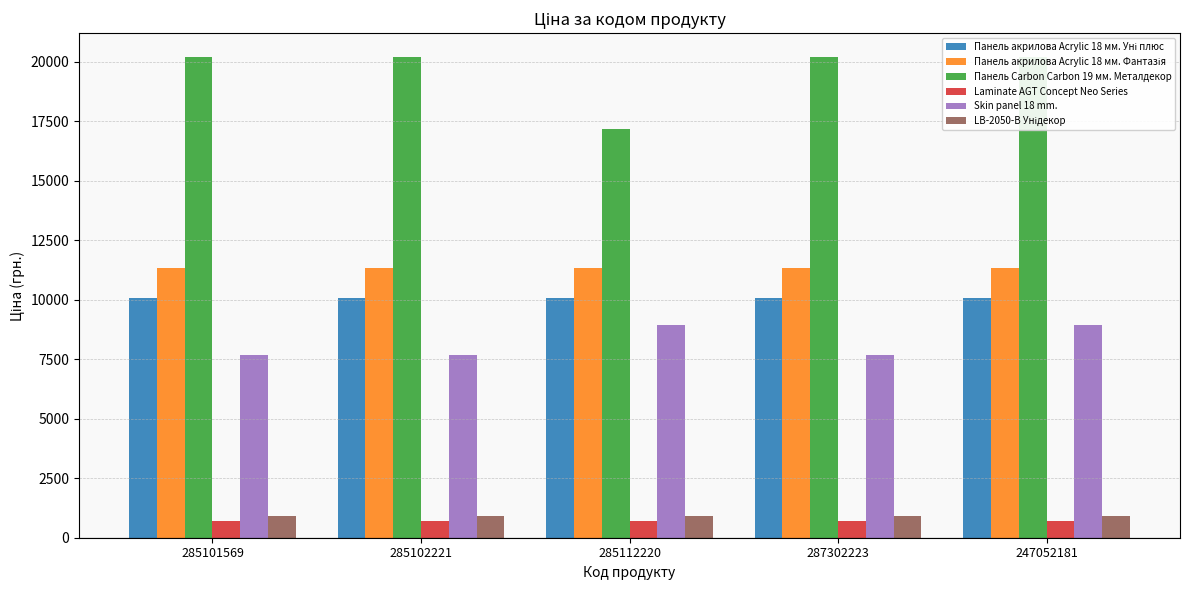

At which label does LB-2050-В Унідекор reach its minimum?

285101569